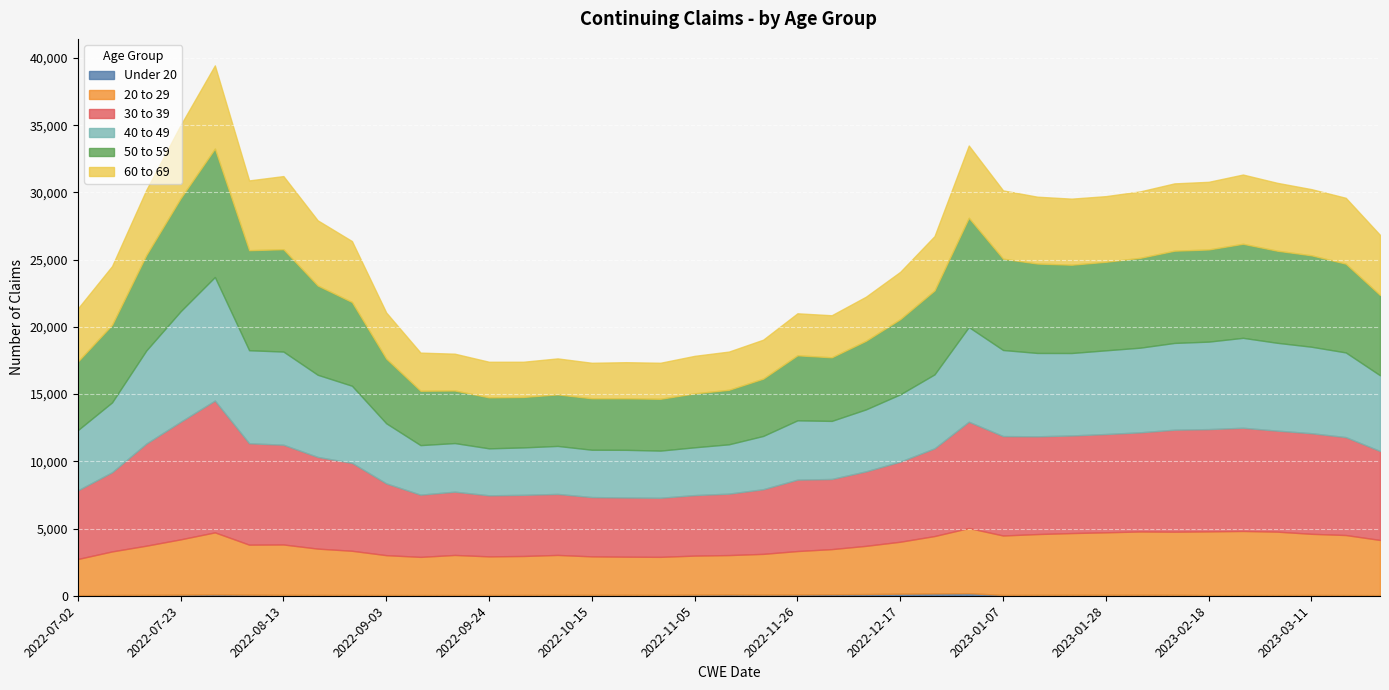

True or false: 60 to 69 has a value of 1221 at 2022-11-19.

False